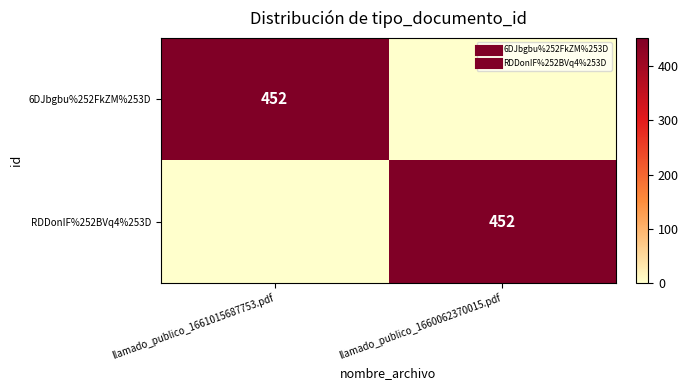

What is the difference between the maximum and minimum values in the 6DJbgbu%252FkZM%253D series?

452